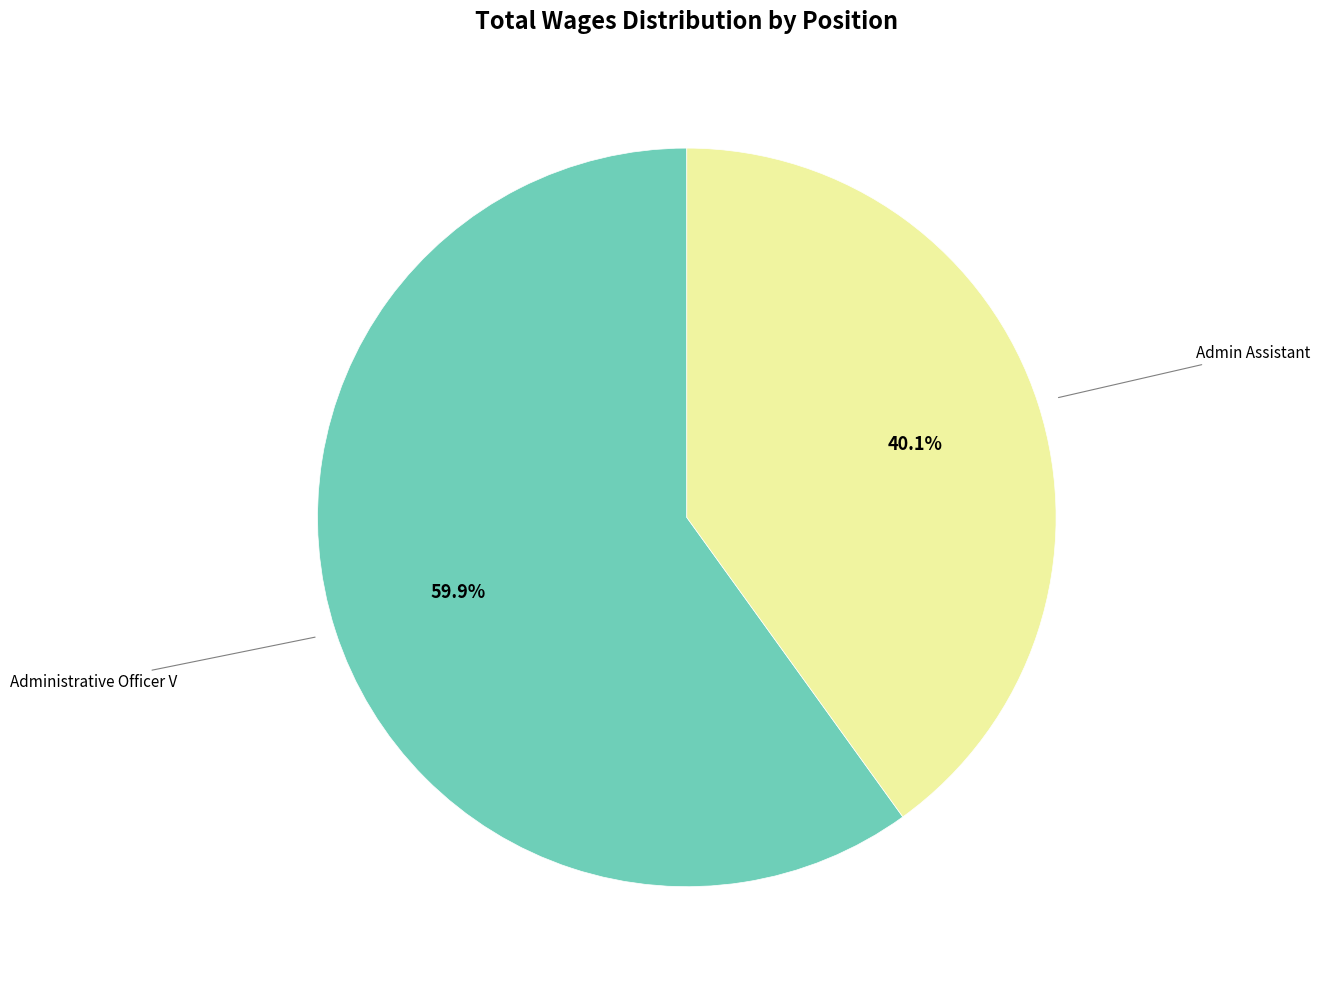

Does any single category account for the majority?

Yes